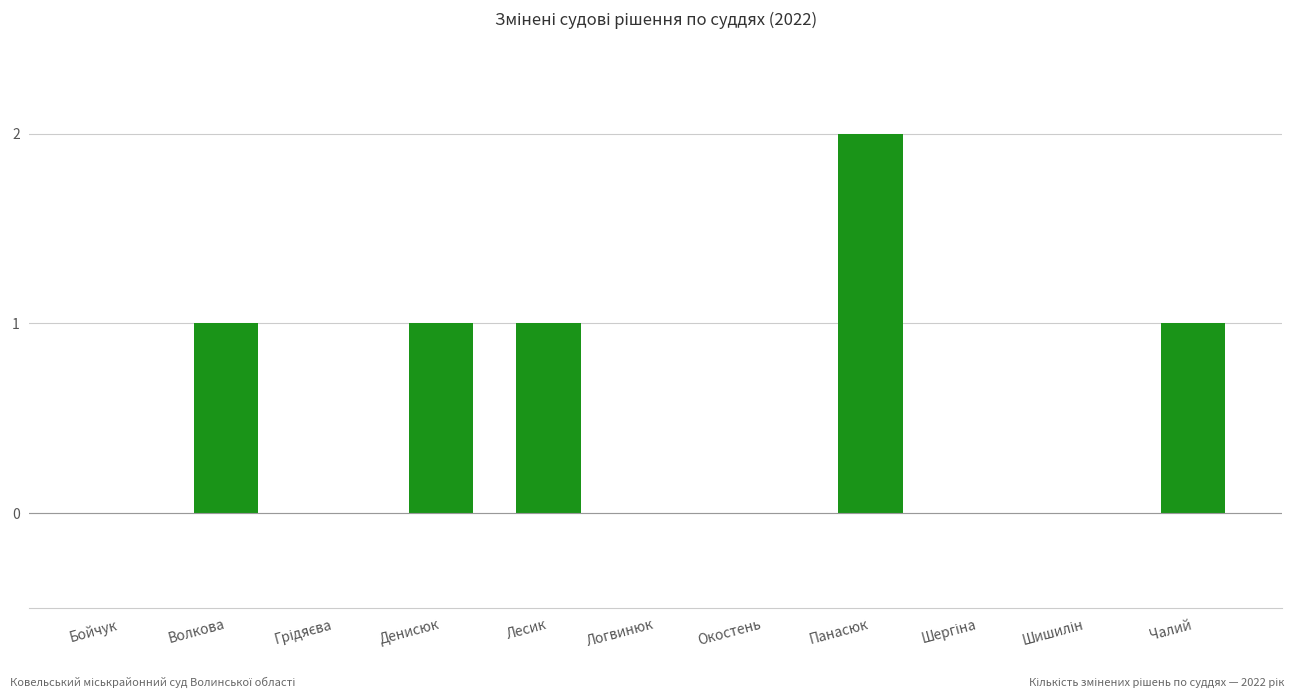

What is the sum of all values?

6